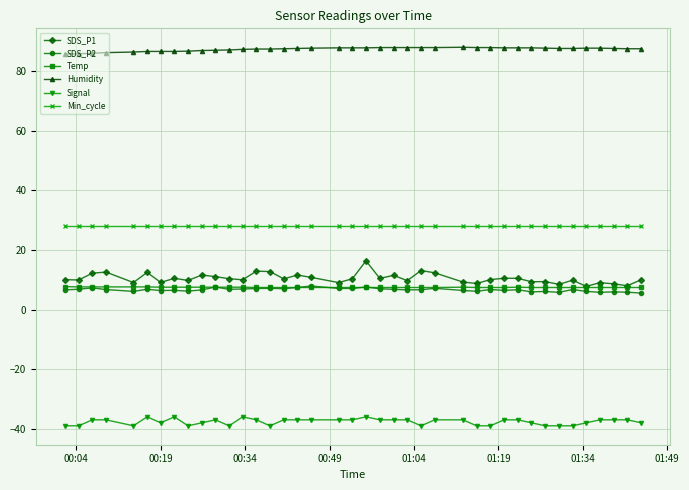

What is the value of the Signal point at the 25th from the left?

-39.0